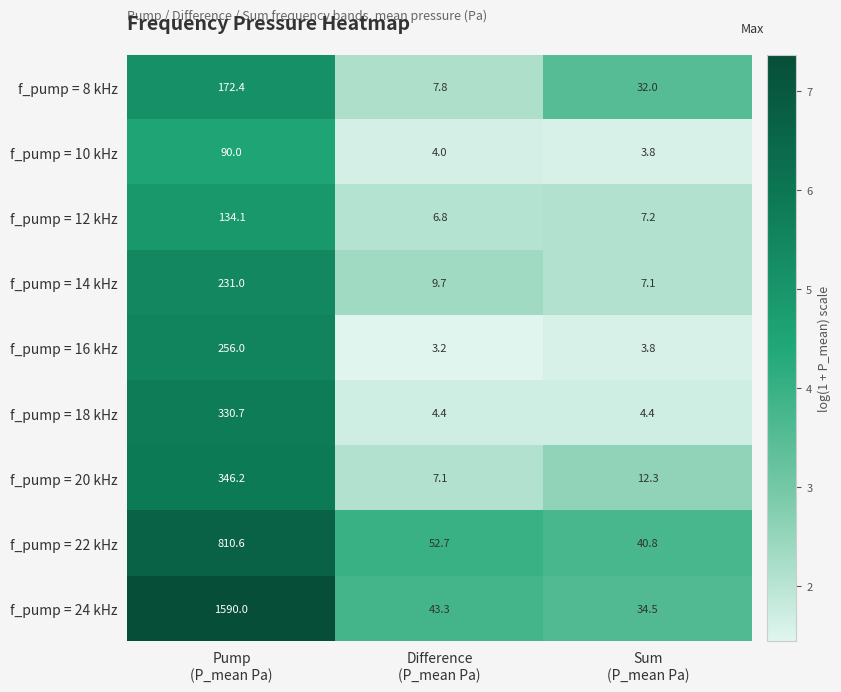

Which series has the largest range (max minus min)?

f_pump = 24 kHz